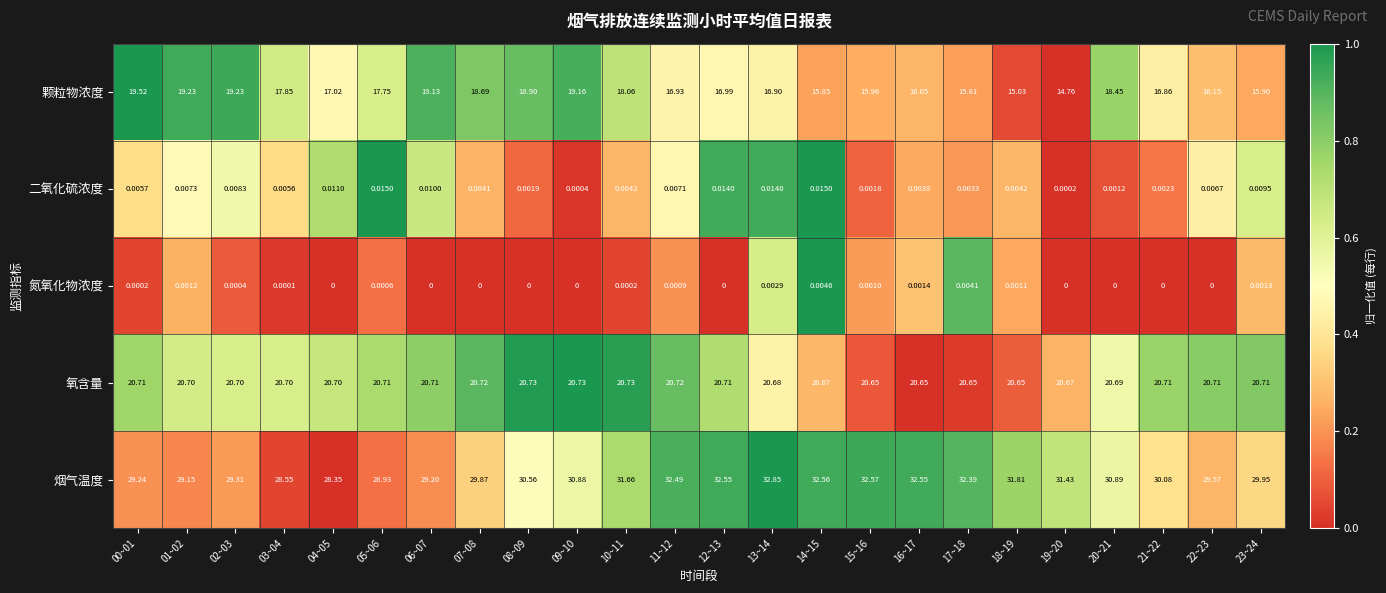

What is the spread (max minus min) of values at 13~14?

32.8